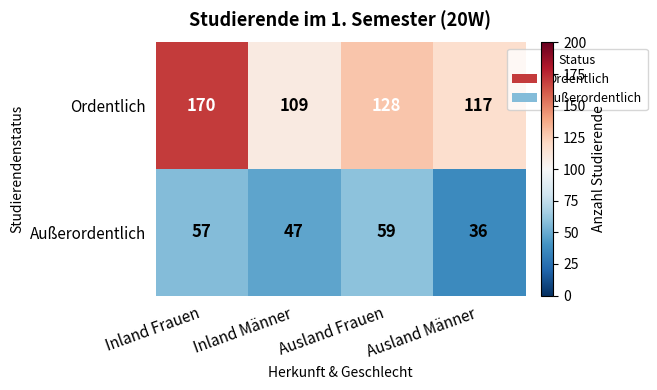

What is the spread (max minus min) of values at Ausland Frauen?

69